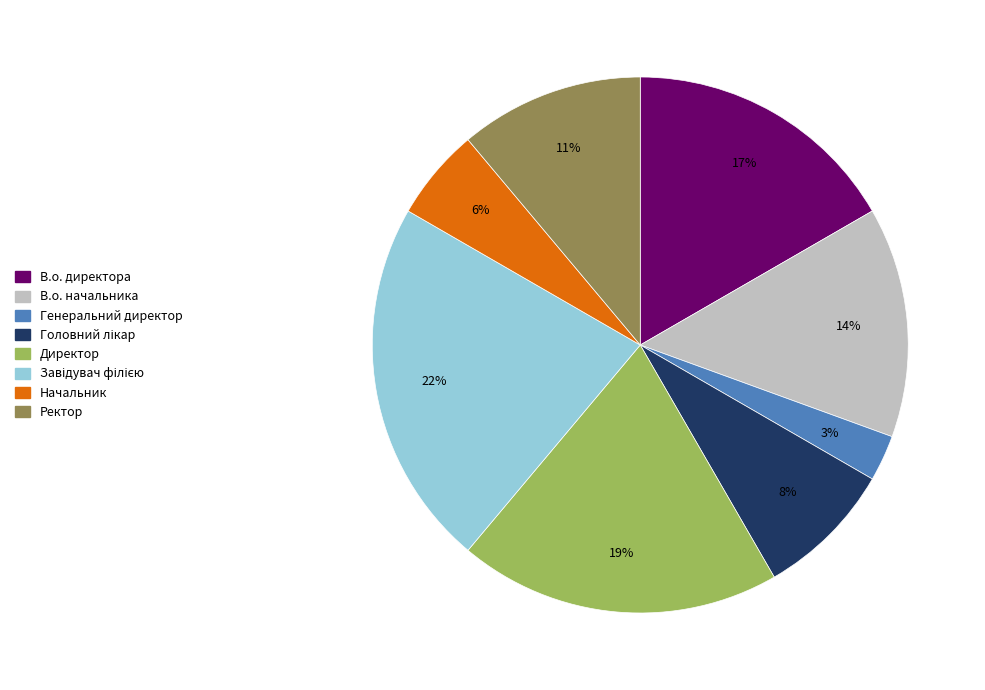

What percentage is the В.о. начальника slice, to the nearest percent?

14%